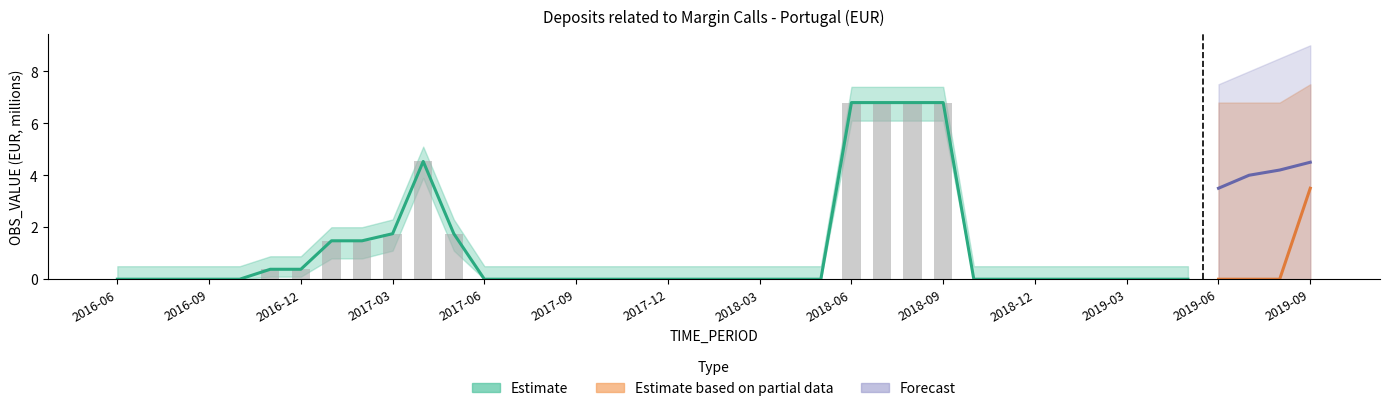

What is the sum of all values?

38.9